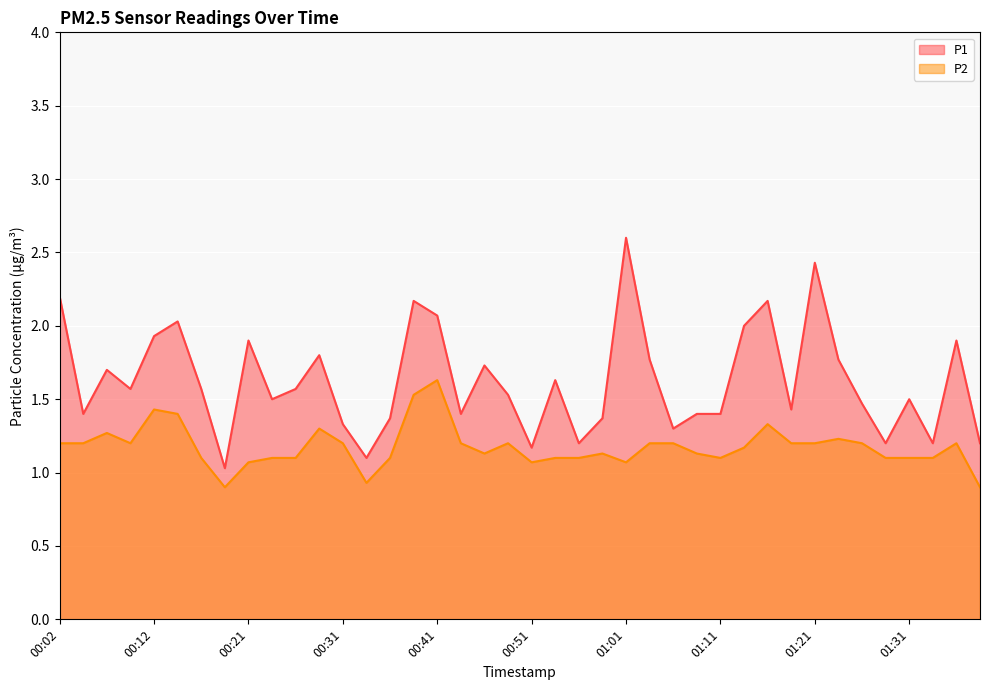

What is the minimum value shown in the chart?

0.9